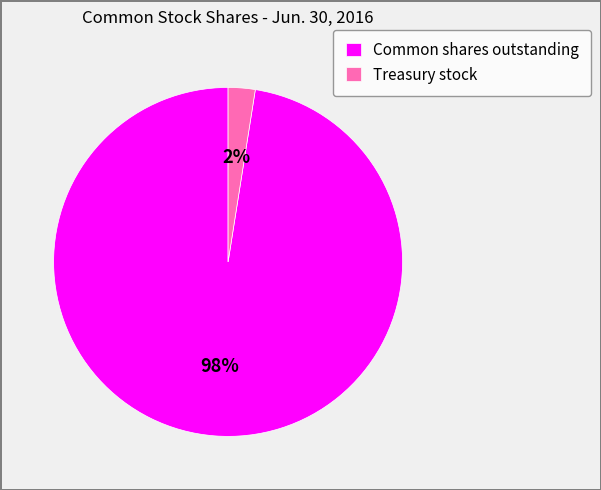

Between Treasury stock and Common shares outstanding, which is larger?

Common shares outstanding